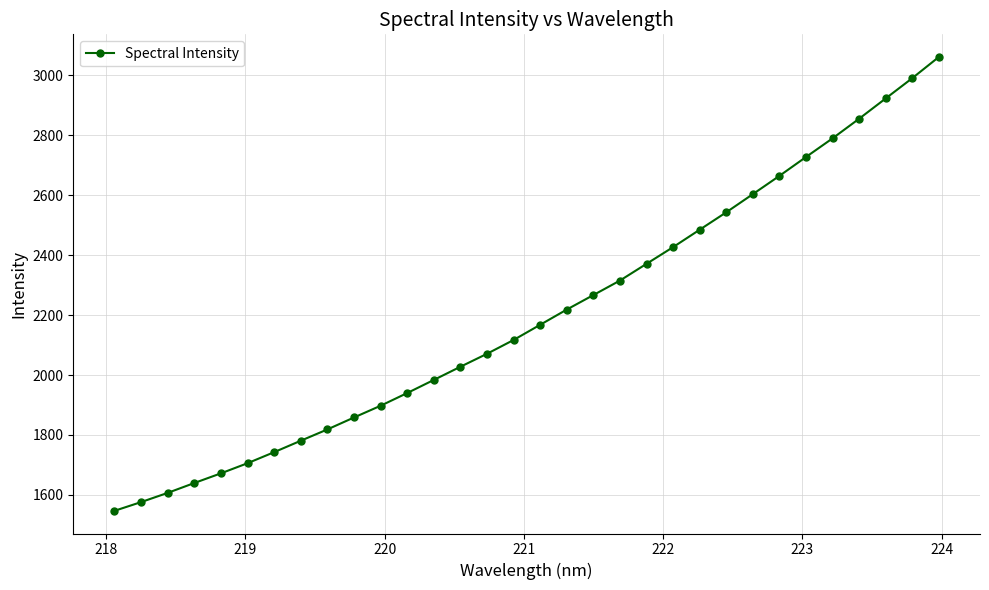

What is the value of the 10th point from the left?

1858.3